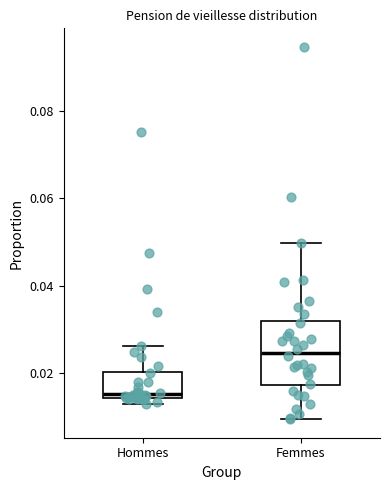

Reading left to right, transcribe this box plot: for each box, give where its median line is, the range the box spans, and where its two whiskers end, as read against the y-axis. The values are not printed on the chart, so give them approximately, as read against the axis.

Hommes: median 0.016, box 0.014 to 0.020, whiskers 0.012 to 0.026
Femmes: median 0.024, box 0.018 to 0.032, whiskers 0.010 to 0.050